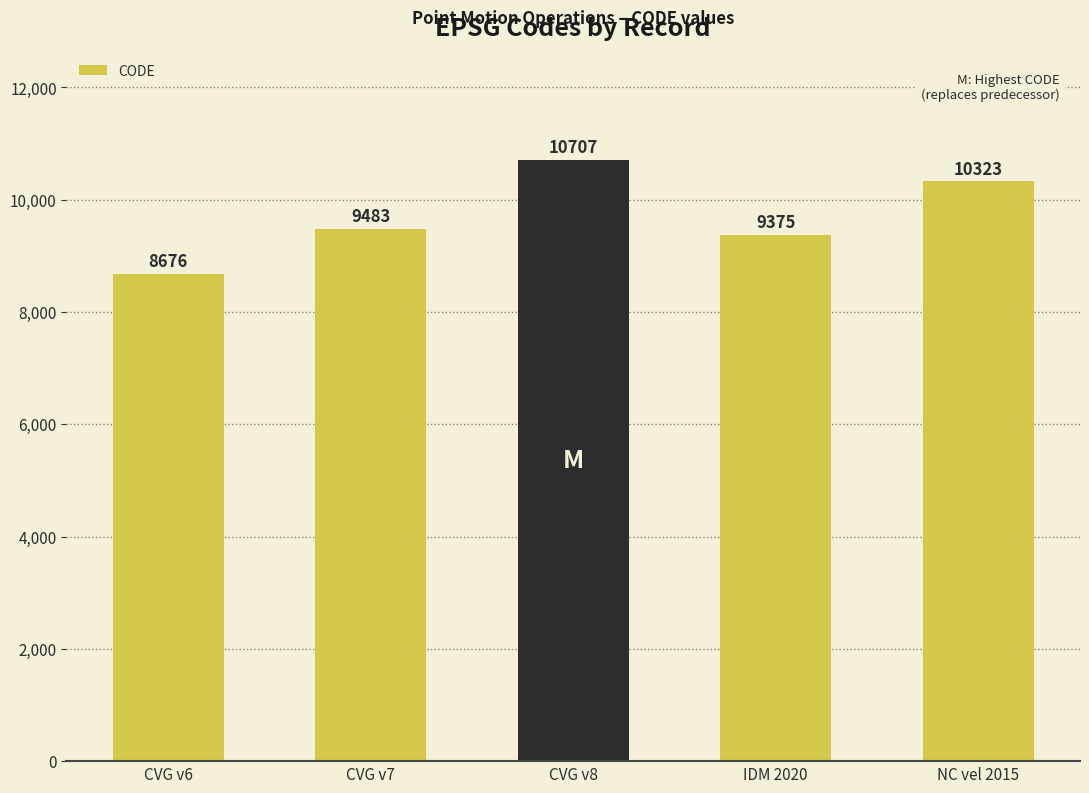

What is the smallest value displayed?

8676